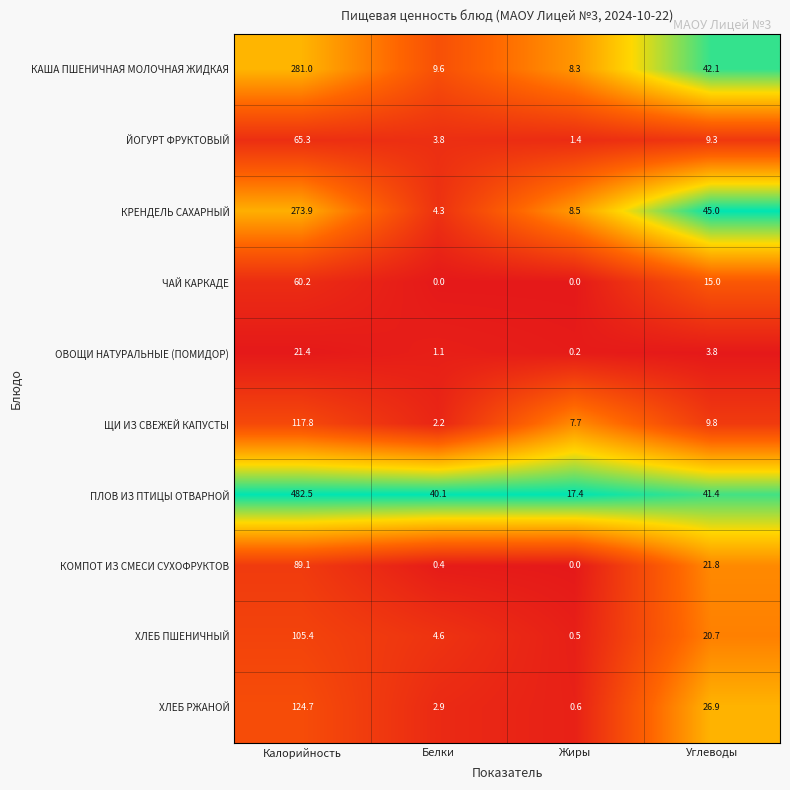

Rank the series by their maximum value, from lowest to highest.

ОВОЩИ НАТУРАЛЬНЫЕ (ПОМИДОР), ЧАЙ КАРКАДЕ, ЙОГУРТ ФРУКТОВЫЙ, КОМПОТ ИЗ СМЕСИ СУХОФРУКТОВ, ХЛЕБ ПШЕНИЧНЫЙ, ЩИ ИЗ СВЕЖЕЙ КАПУСТЫ, ХЛЕБ РЖАНОЙ, КРЕНДЕЛЬ САХАРНЫЙ, КАША ПШЕНИЧНАЯ МОЛОЧНАЯ ЖИДКАЯ, ПЛОВ ИЗ ПТИЦЫ ОТВАРНОЙ